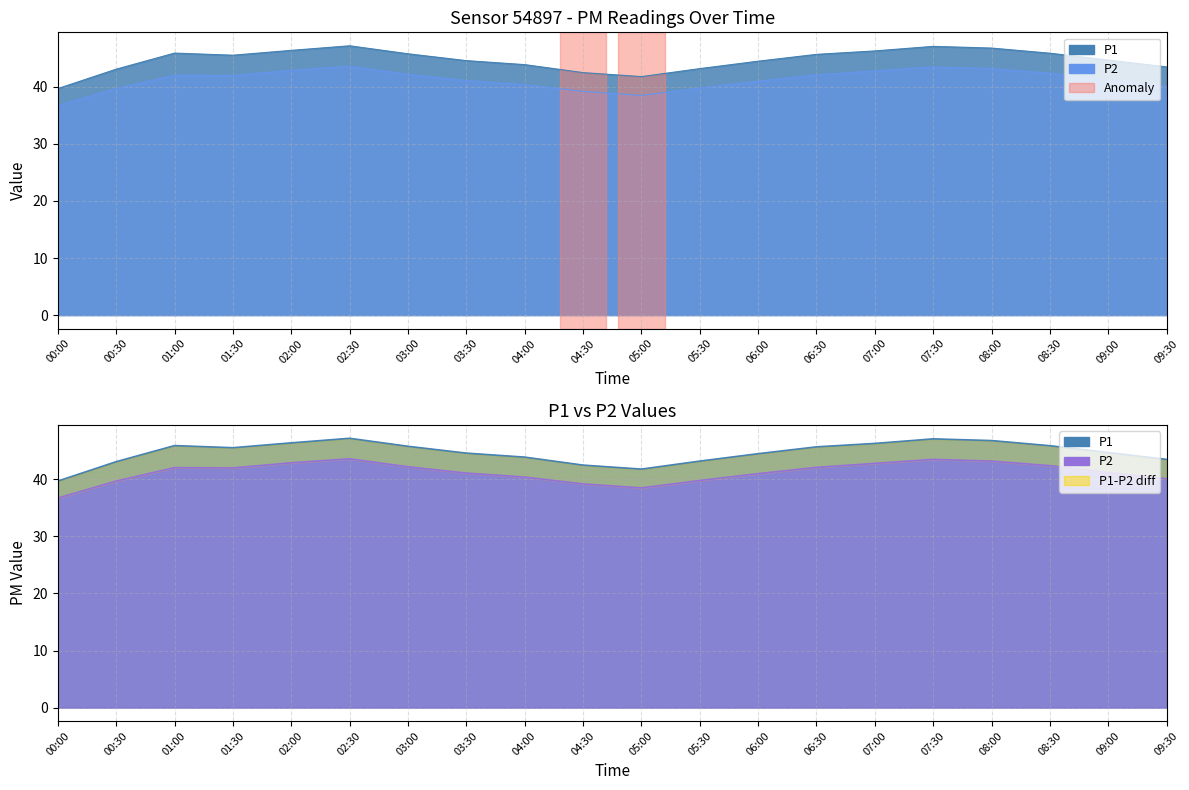

The P2 series shows 39.7 at 00:30. True or false?

True